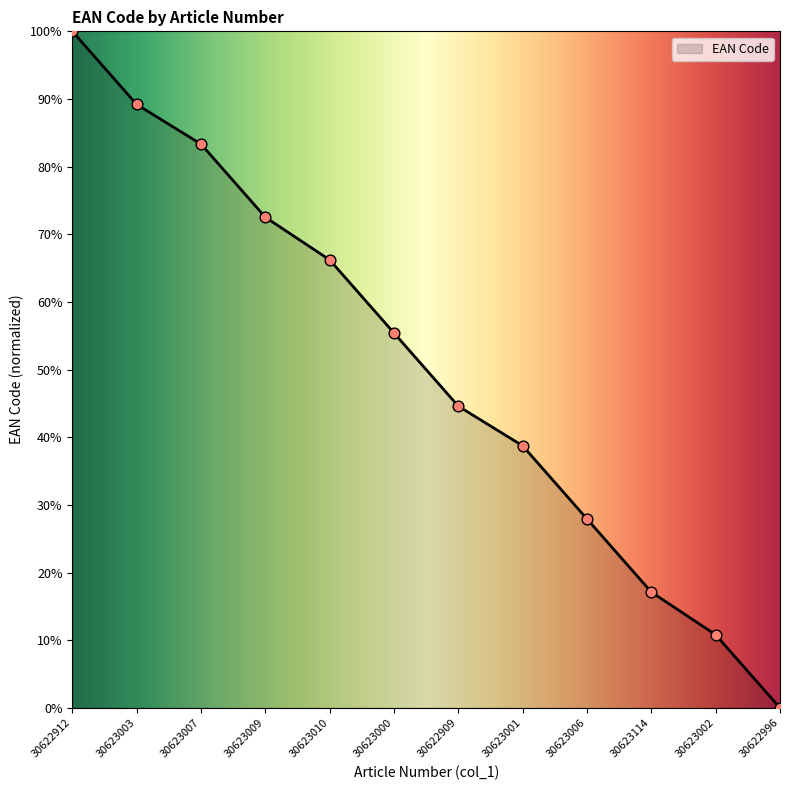

What is the ratio of the value at 30623009 to the value at 30623010?

1.1